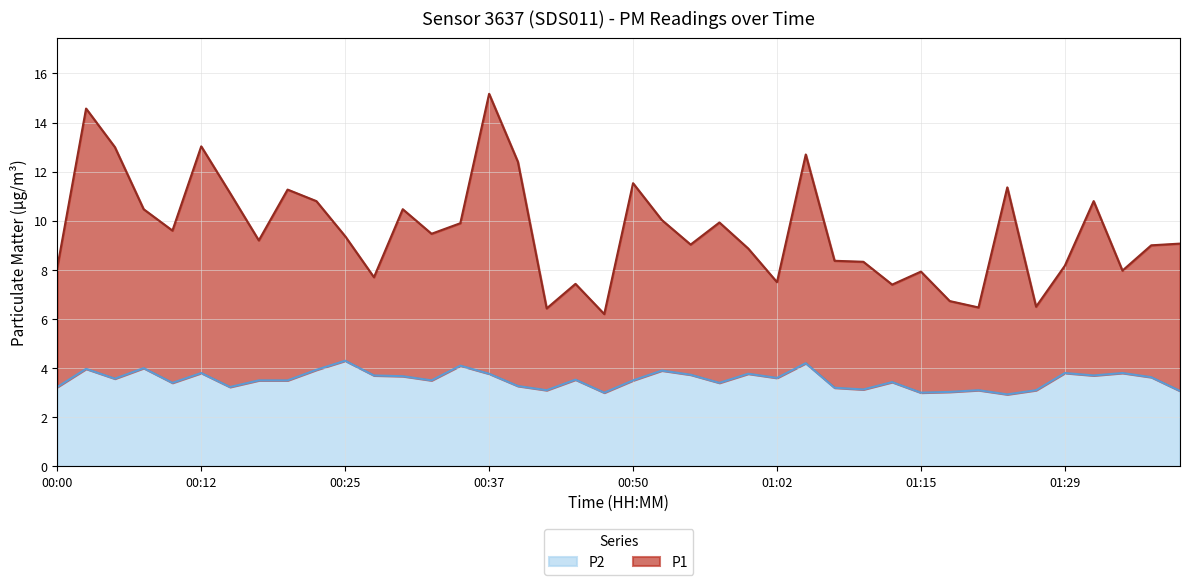

True or false: P2 and P1 cross at least once.

False